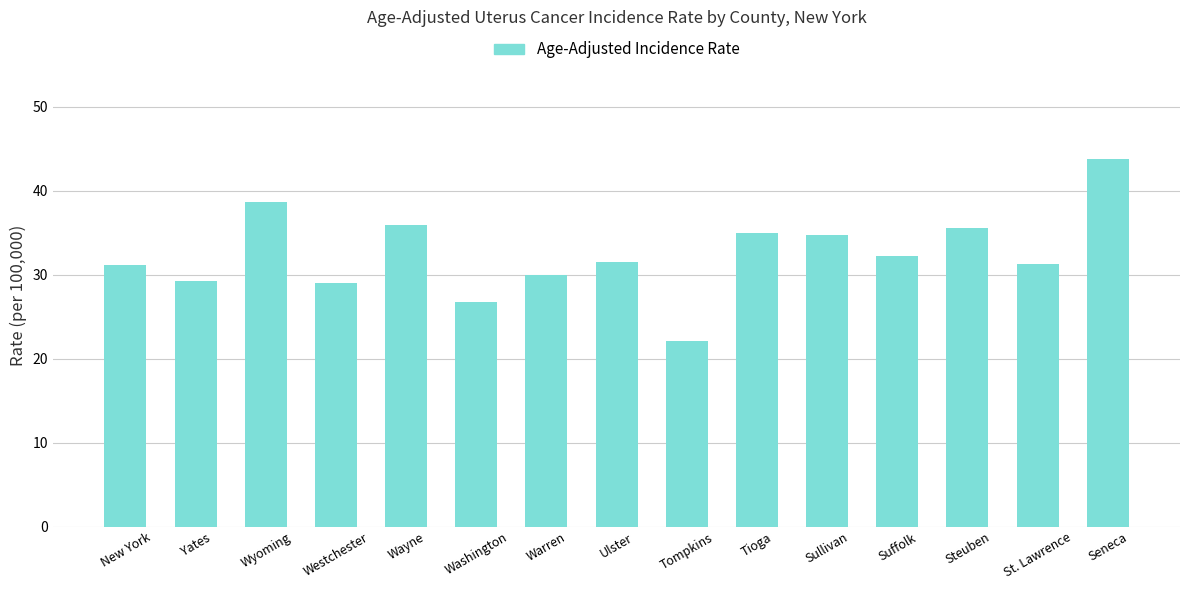

What is the maximum value shown in the chart?

43.8